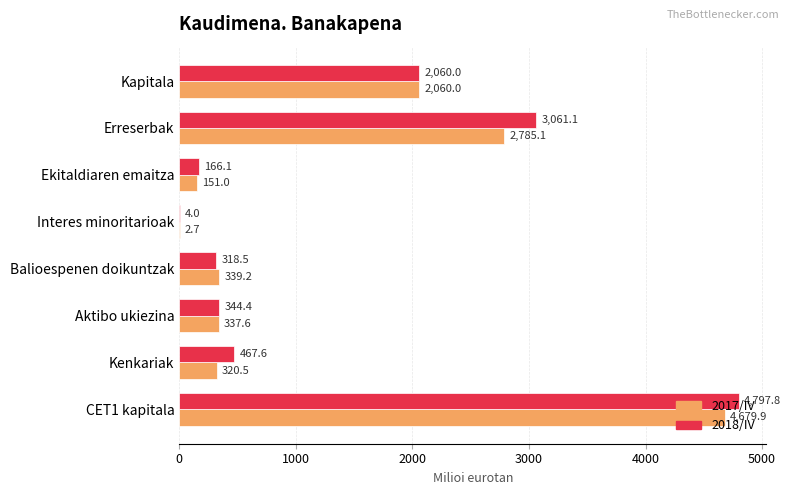

At which category is the sum across all series the highest?

CET1 kapitala